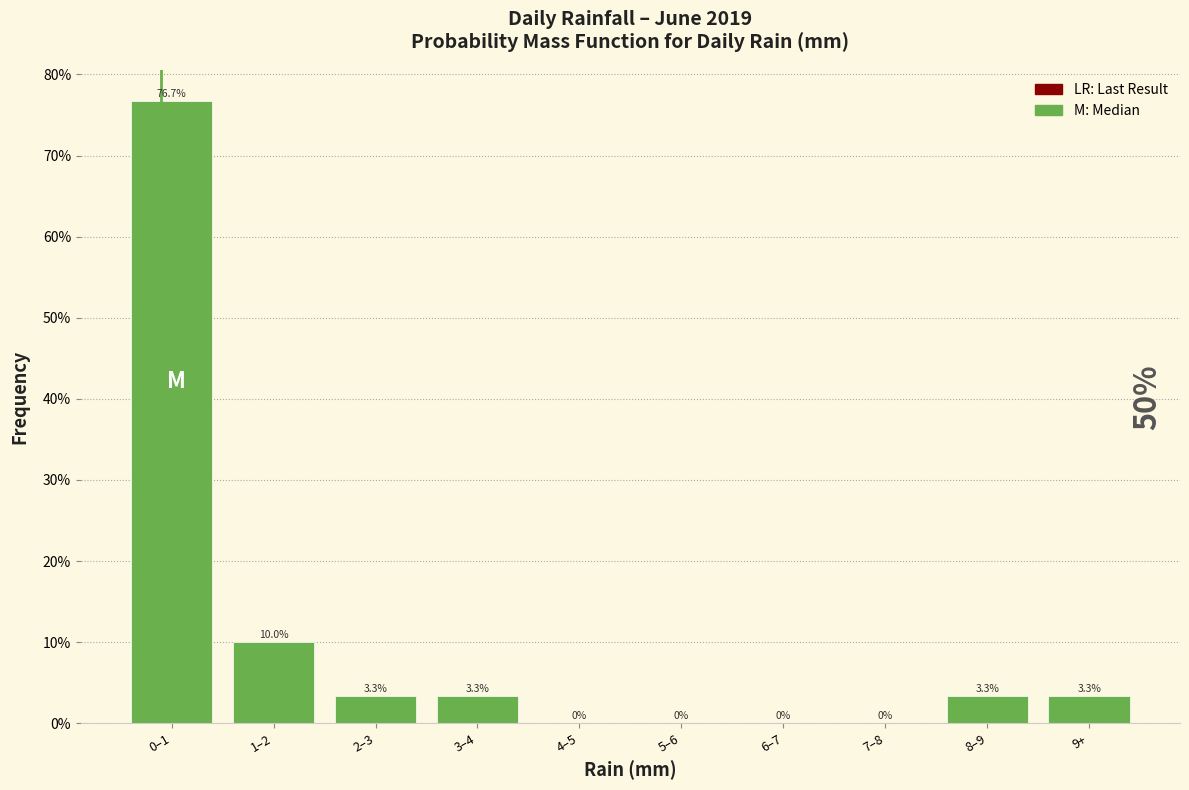

Reading left to right, what are all the values shown in this chart?

0–1=76.7	1–2=10.0	2–3=3.3	3–4=3.3	4–5=0.0	5–6=0.0	6–7=0.0	7–8=0.0	8–9=3.3	9+=3.3